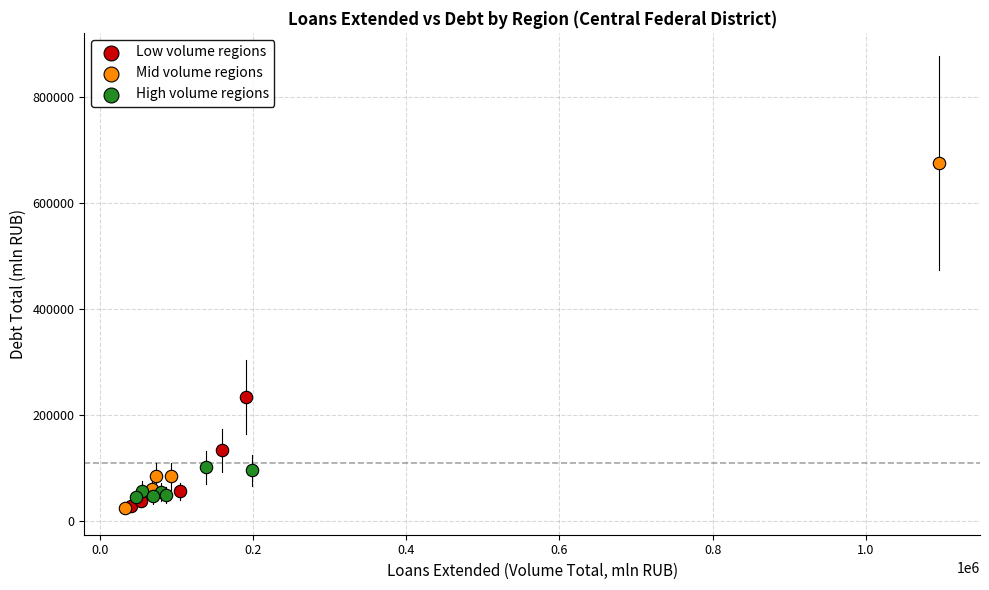

Which series reaches the maximum Y coordinate?

Mid volume regions